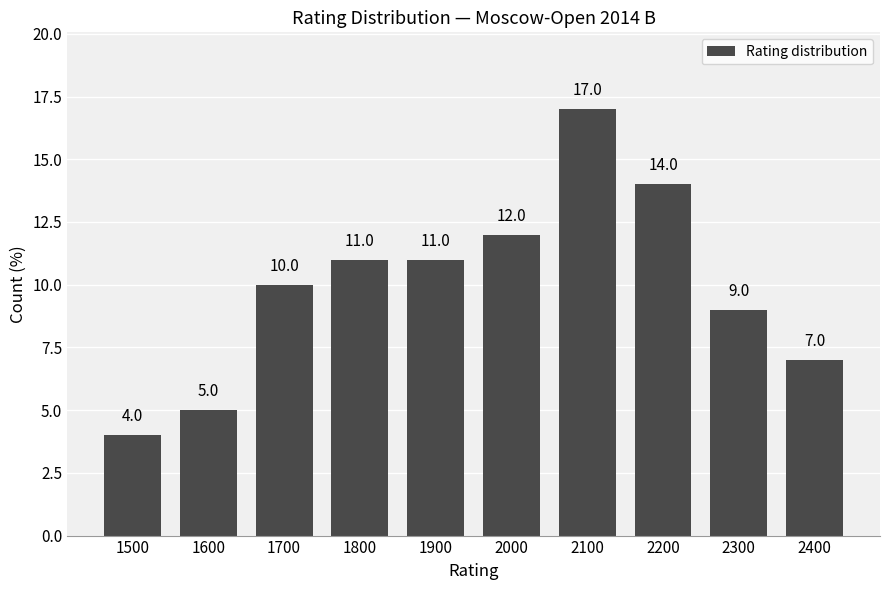

Reading left to right, list all the values displayed in this chart.

4.0	5.0	10.0	11.0	11.0	12.0	17.0	14.0	9.0	7.0